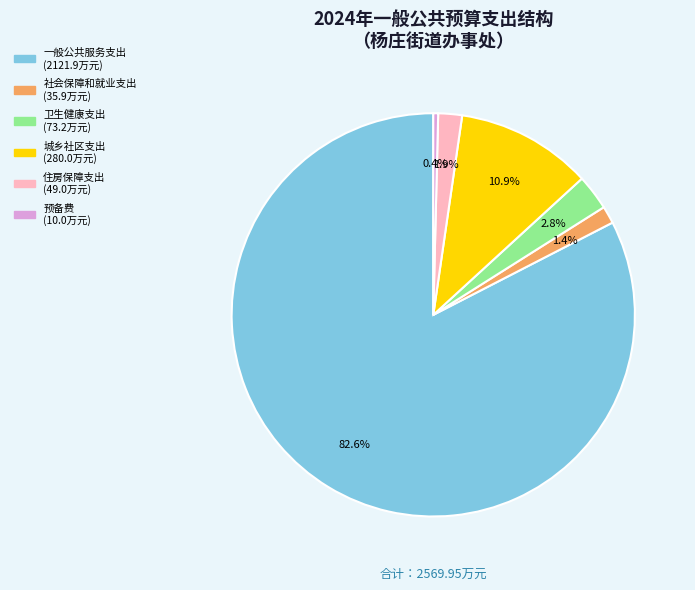

Which category accounts for the majority?

一般公共服务支出